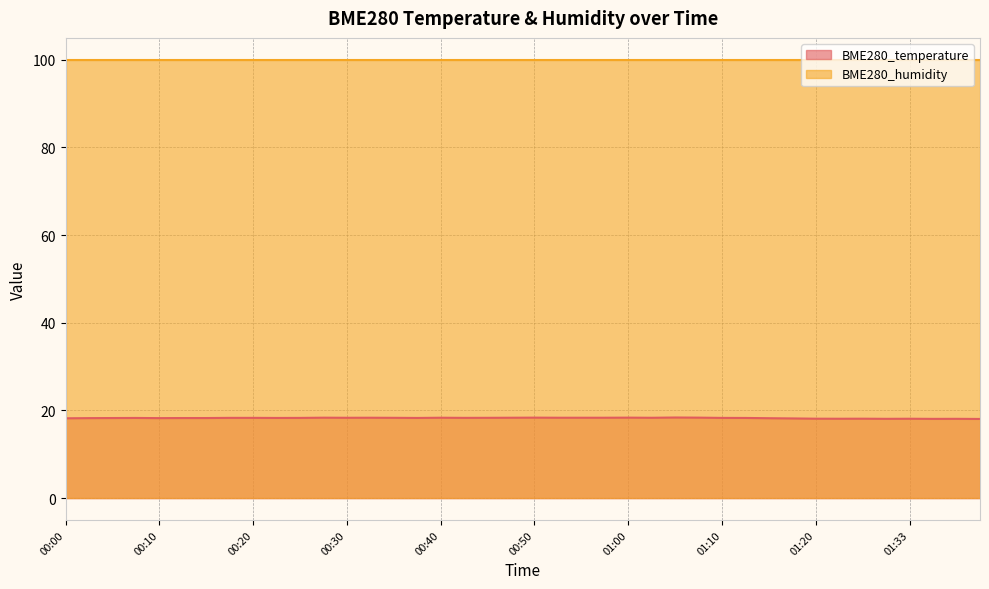

What is the label of the 21st point from the right?

00:47